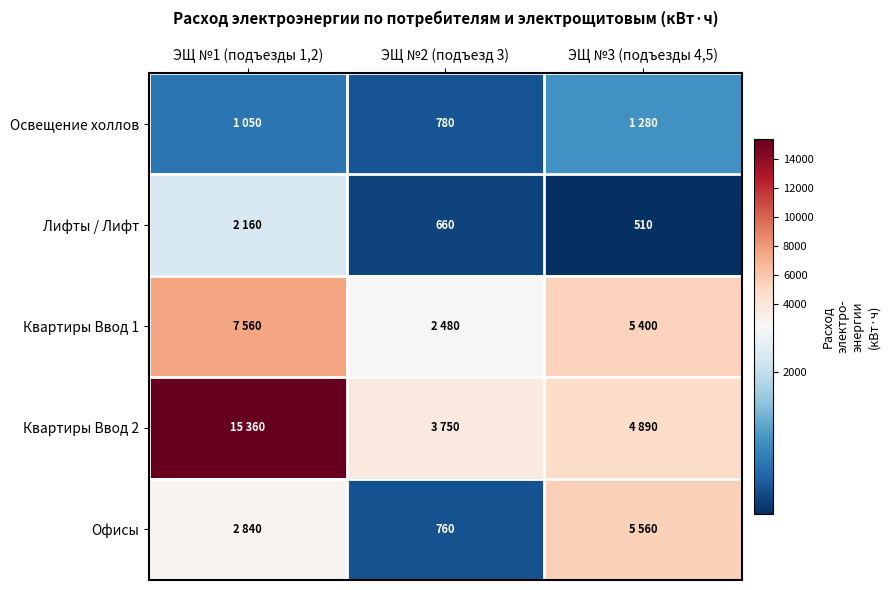

True or false: Лифты / Лифт has a value of 510 at ЭЩ №3 (подъезды 4,5).

True